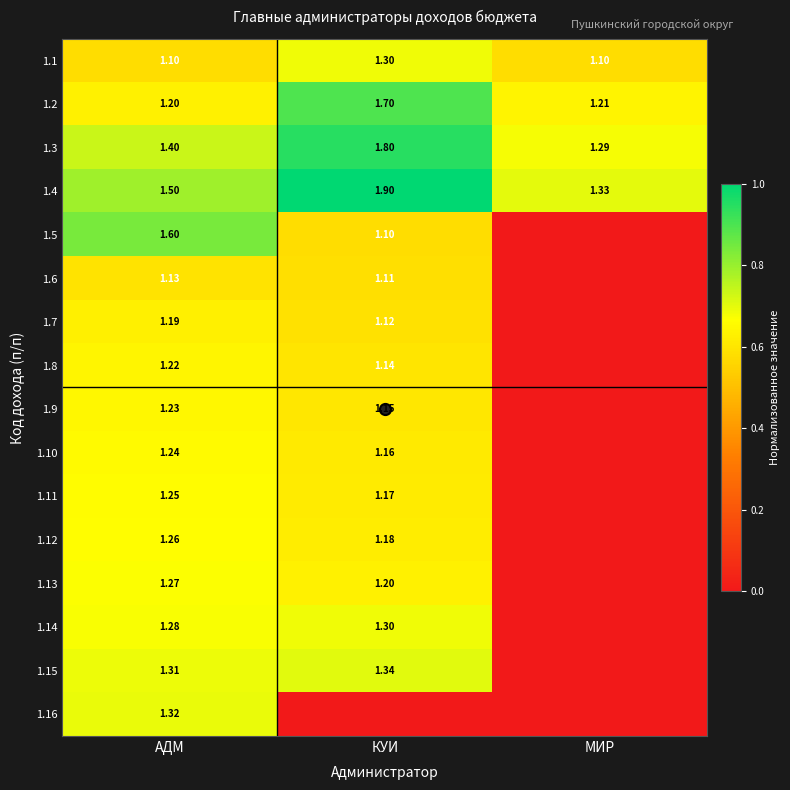

At which label does 1.13 reach its peak?

АДМ